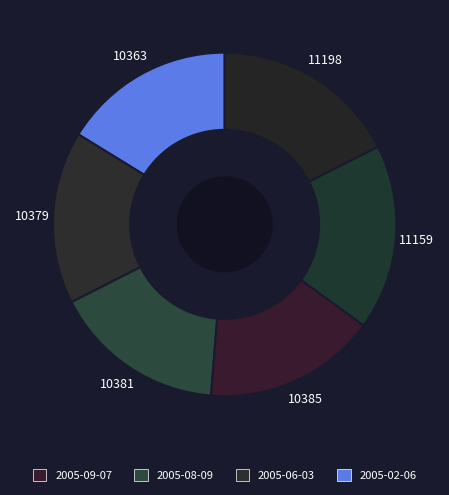

Count the number of slices in the pie.

6